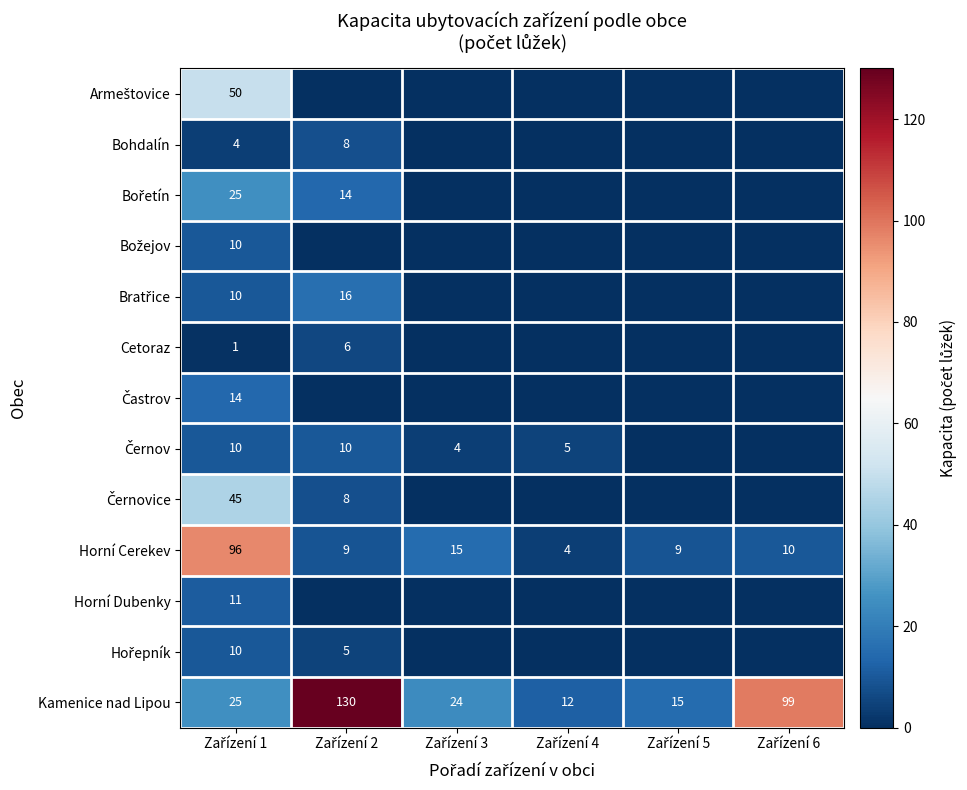

What is the sum of the Kamenice nad Lipou values at Zařízení 1 and Zařízení 2?

155